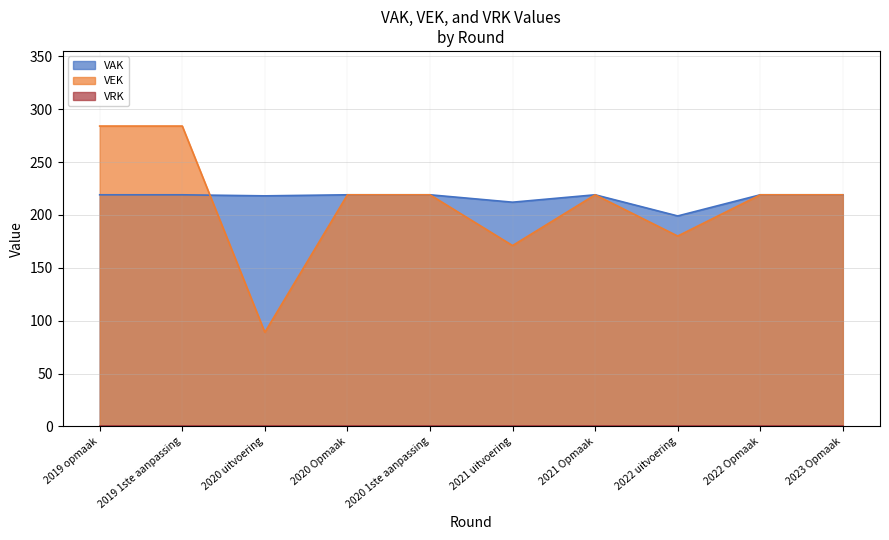

Read the VEK value at 2021 Opmaak, to the nearest 5.

220